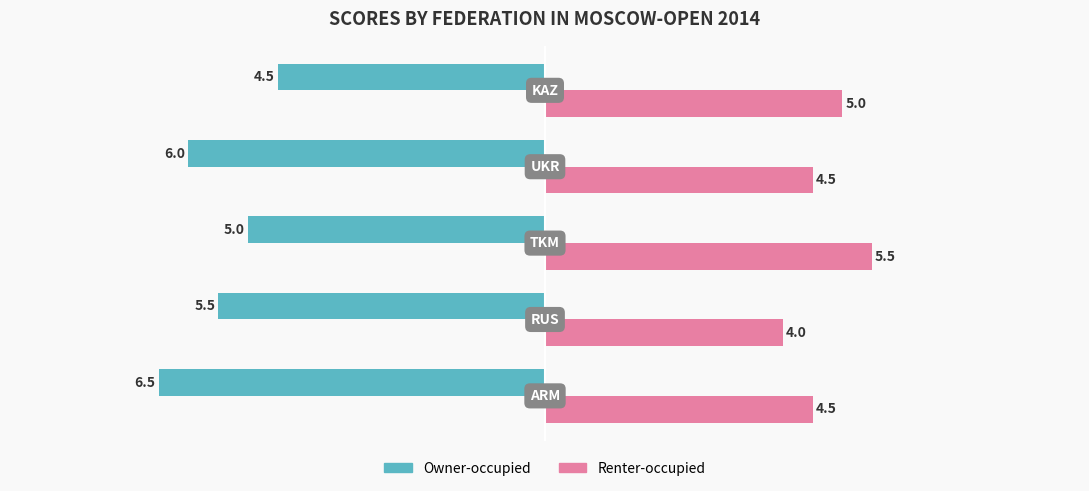

At how many categories does at least one series exceed 1?

5